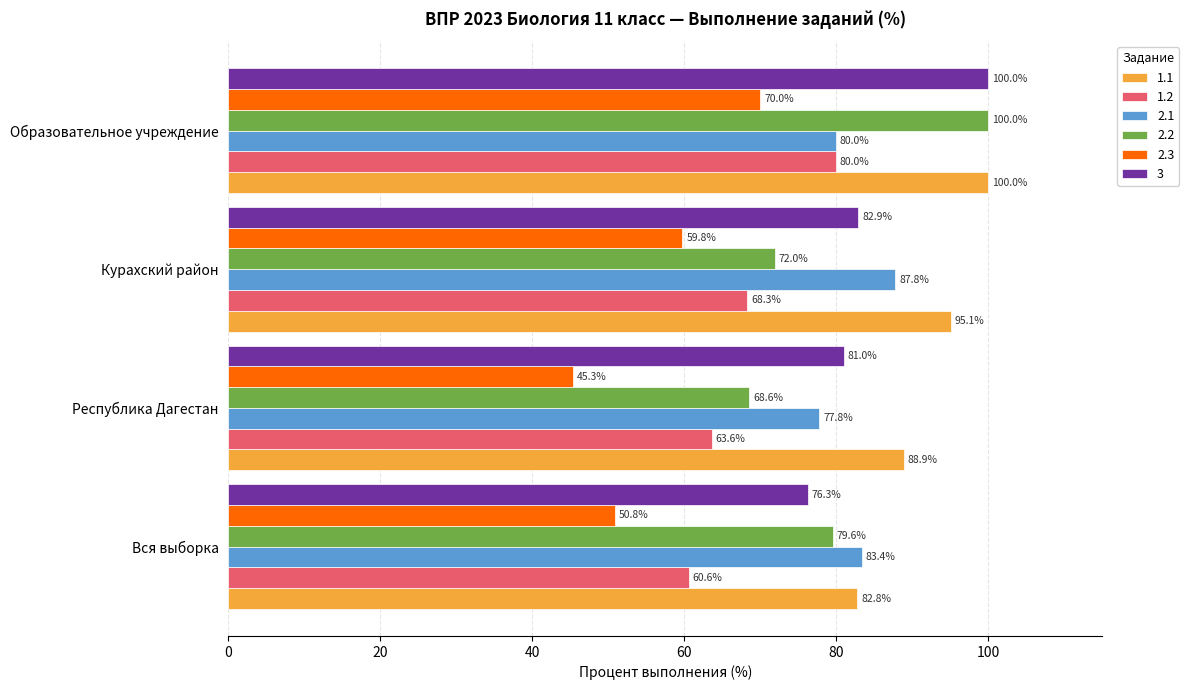

What are all the series names shown in the legend?

1.1, 1.2, 2.1, 2.2, 2.3, 3